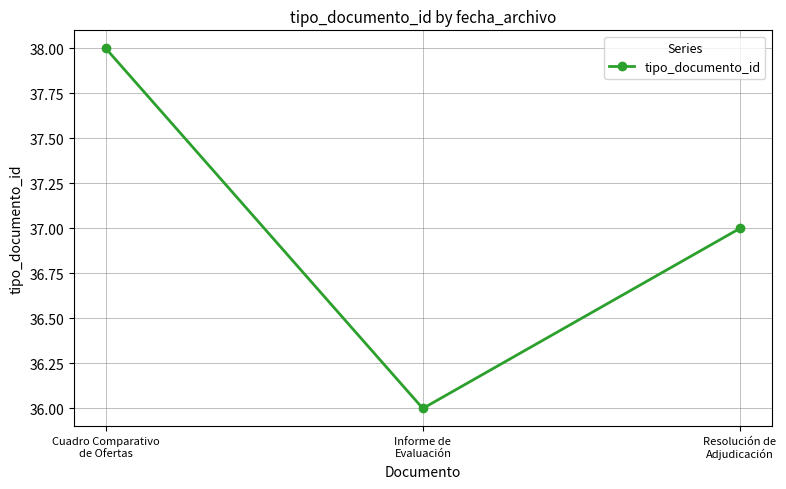

What is the difference between the maximum and minimum values?

2